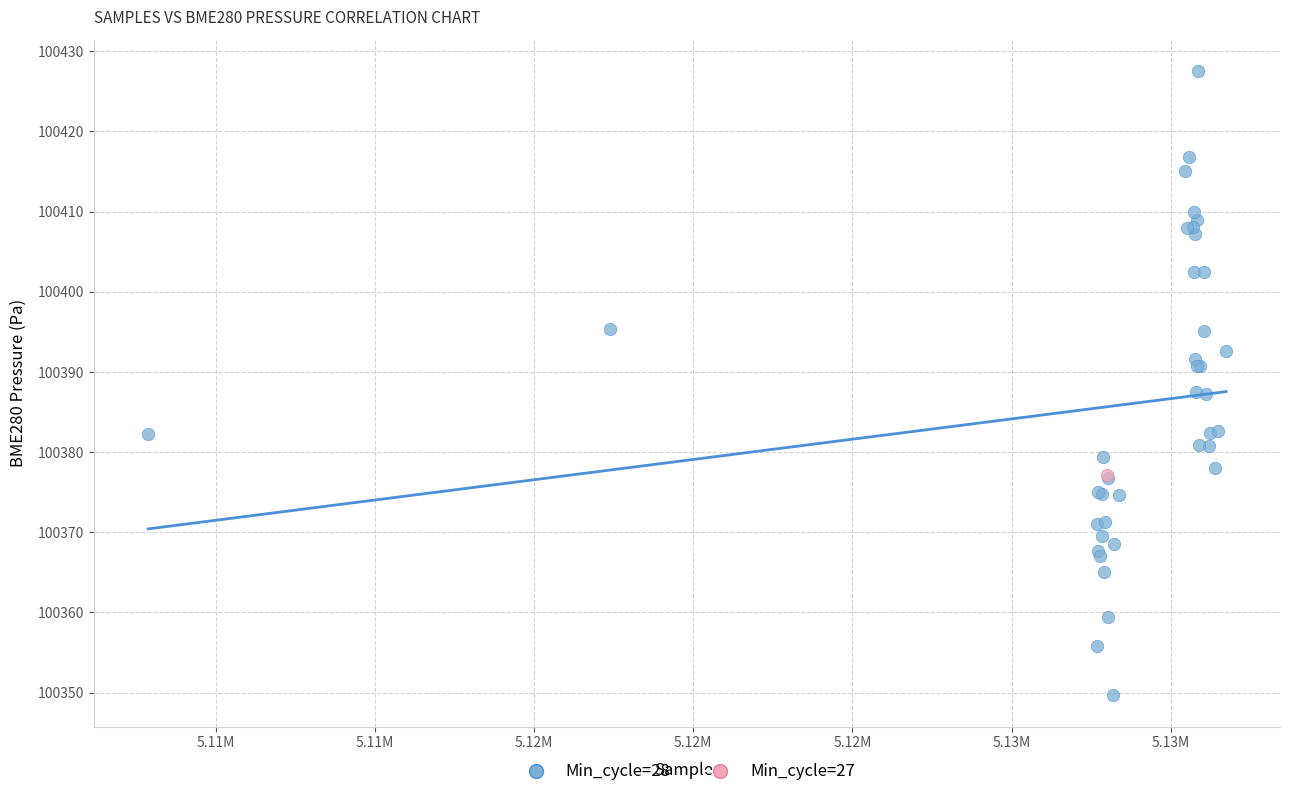

What are all the series names shown in the legend?

Min_cycle=28, Min_cycle=27